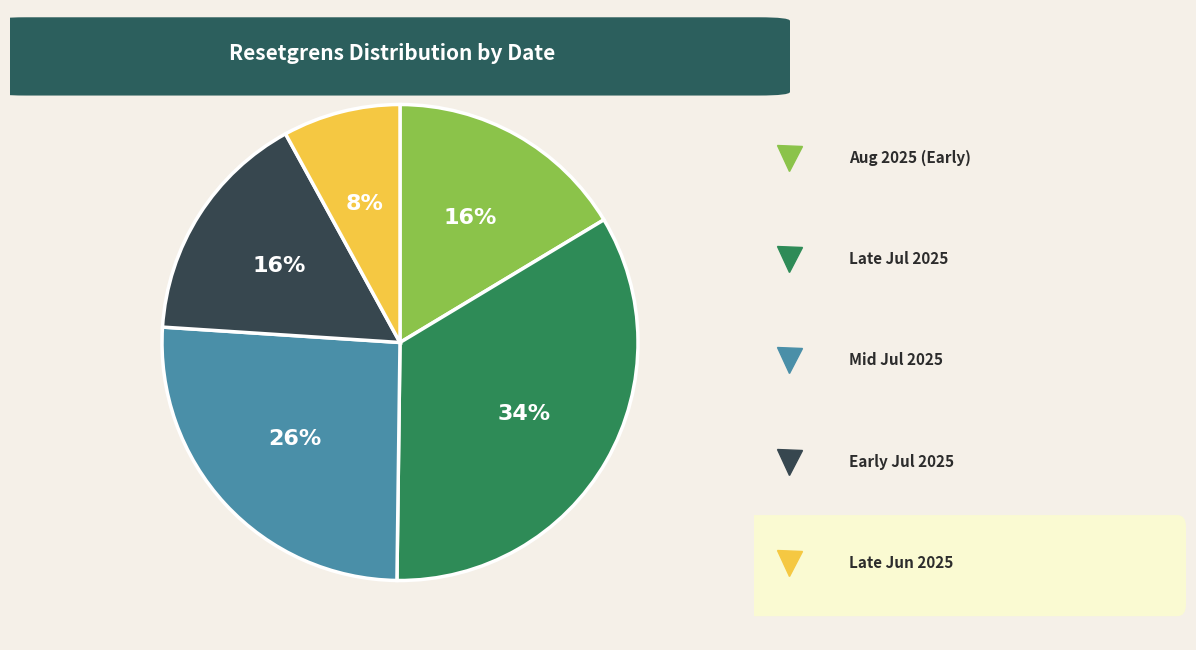

Is there a majority slice in this chart?

No